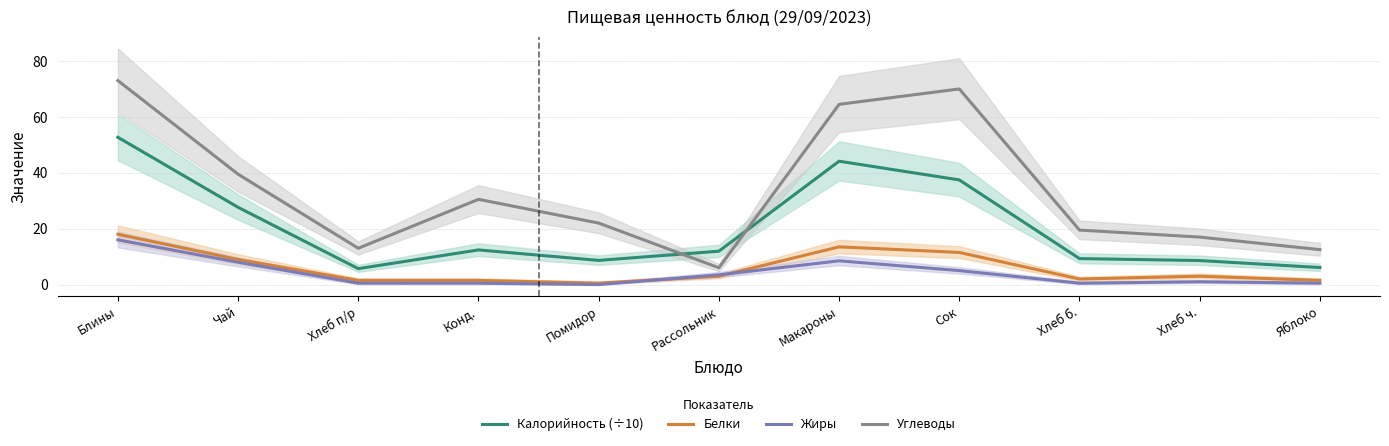

True or false: Углеводы and Жиры cross at least once.

False